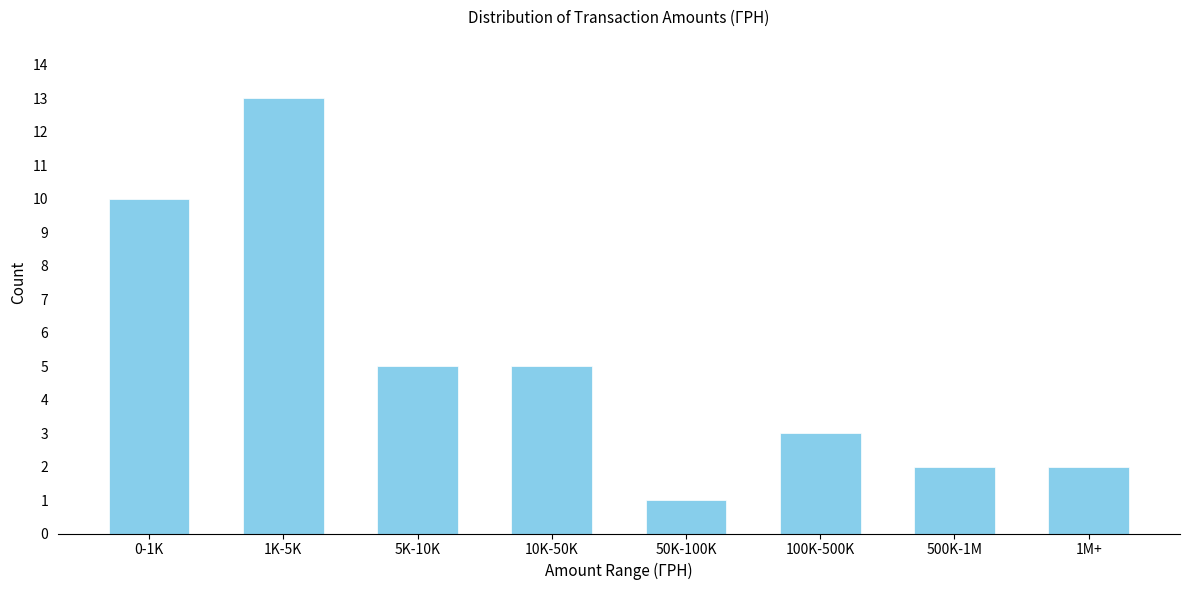

Reading left to right, extract all data points from this chart.

0-1K=10	1K-5K=13	5K-10K=5	10K-50K=5	50K-100K=1	100K-500K=3	500K-1M=2	1M+=2